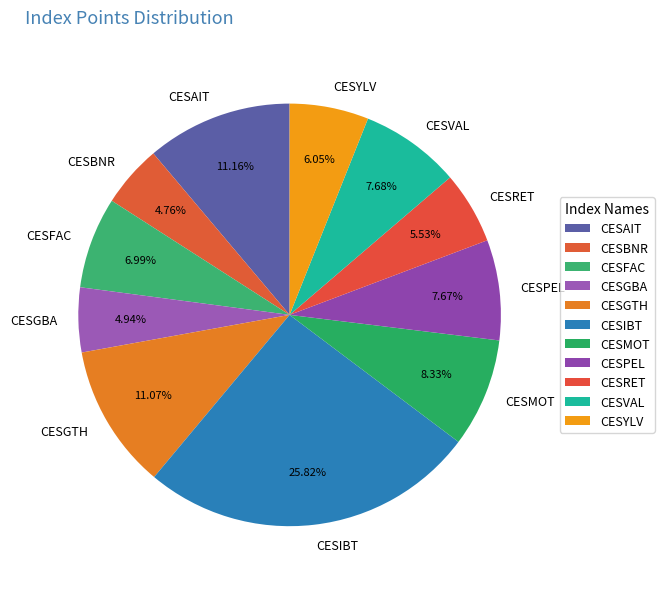

The CESMOT slice represents 8% of the pie. True or false?

True